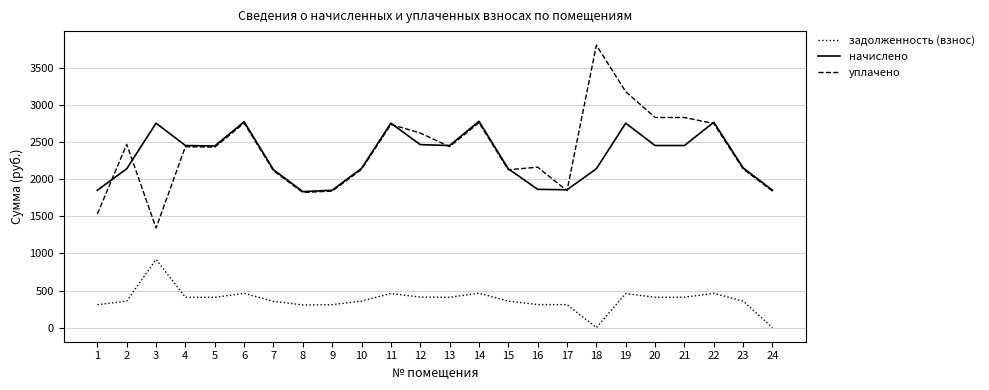

What is the maximum value for задолженность (взнос)?

919.3